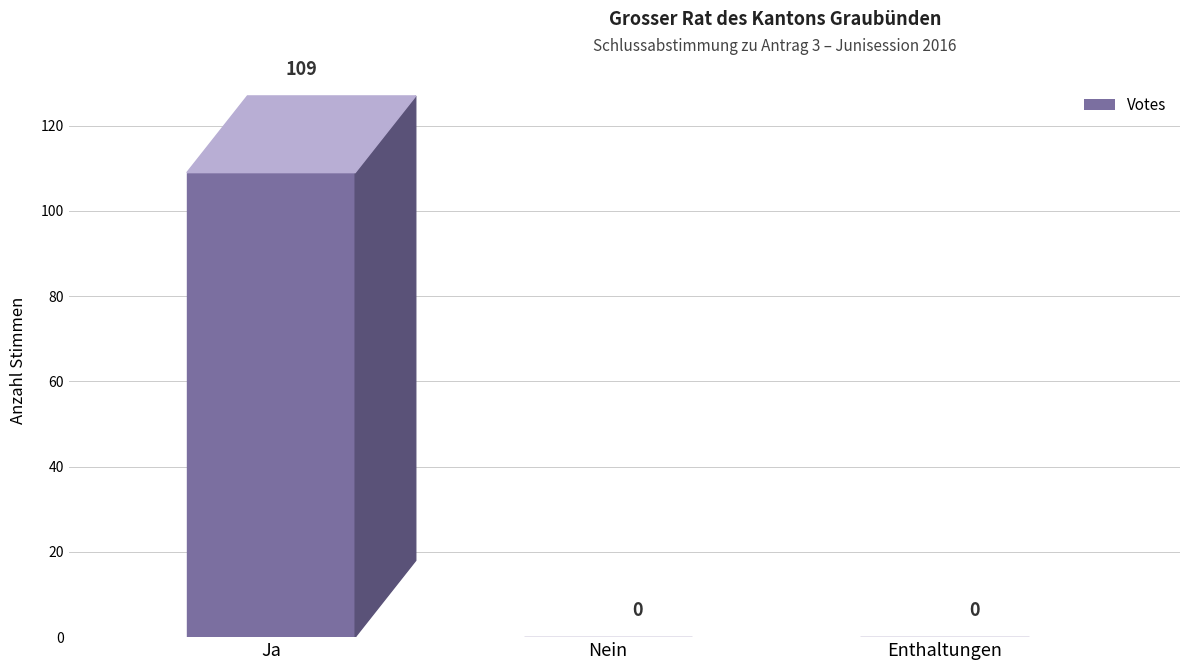

Reading left to right, extract all data points from this chart.

109	0	0